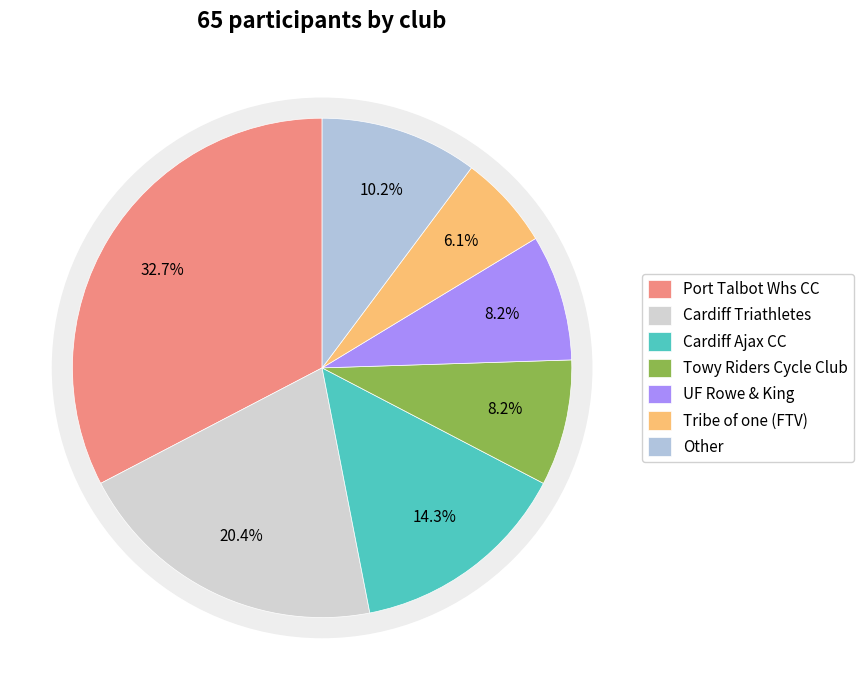

Between Tribe of one (FTV) and Cardiff Triathletes, which is larger?

Cardiff Triathletes